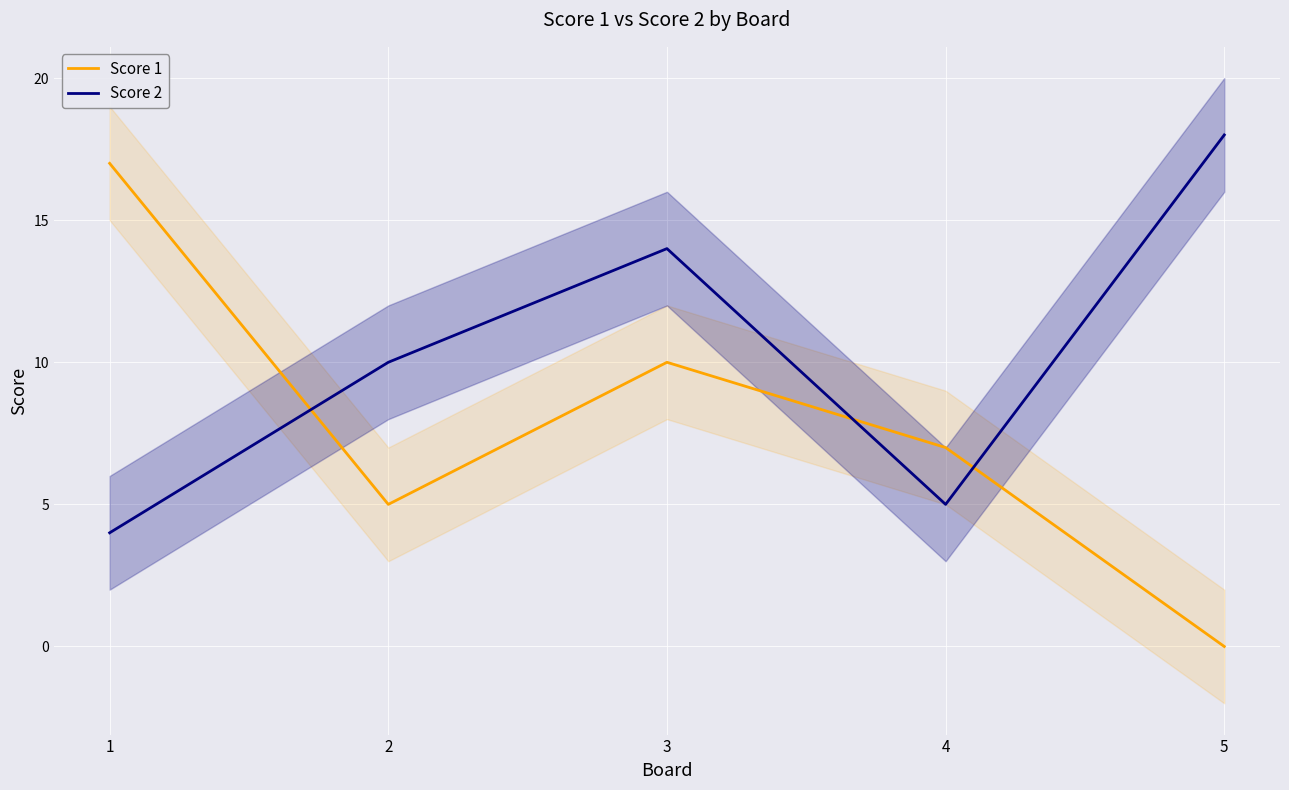

How many data points in Score 2 are less than 10?

2